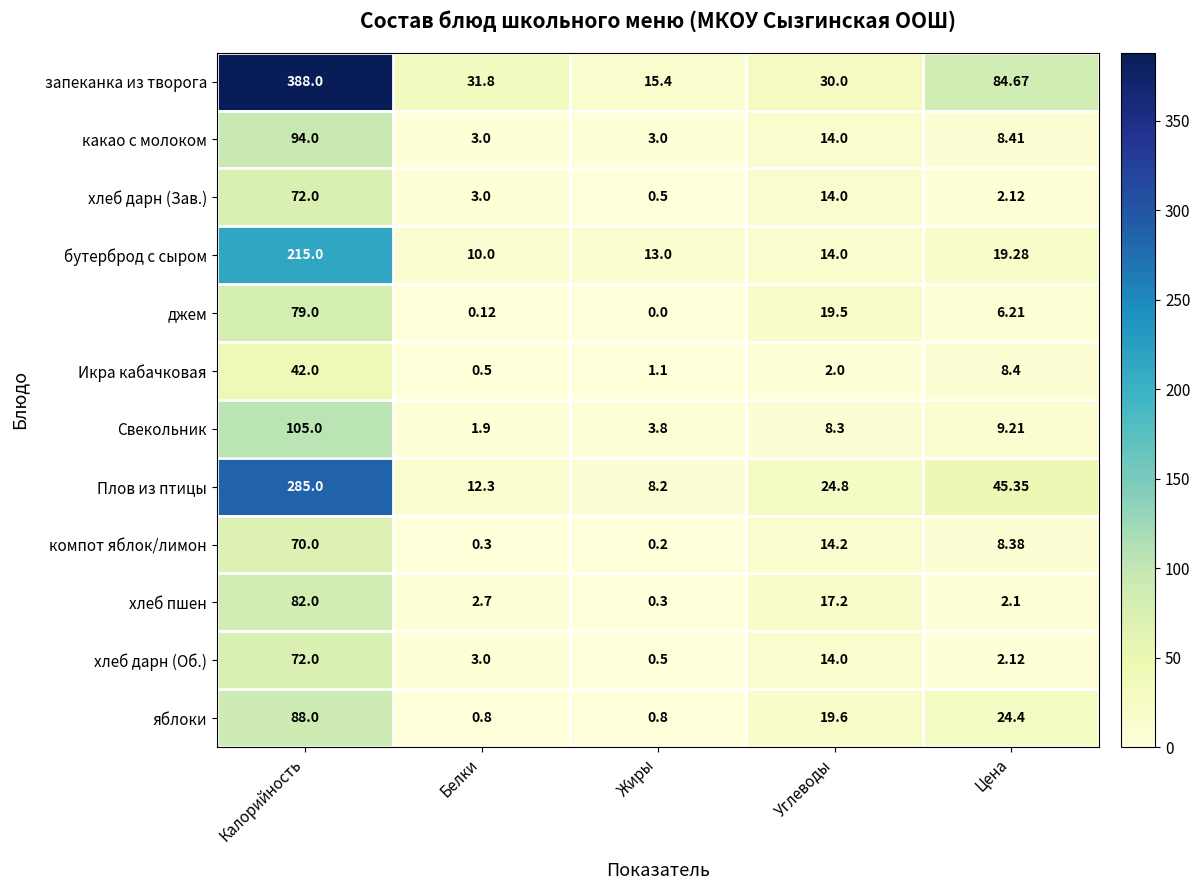

Which series has the largest total across all categories?

запеканка из творога